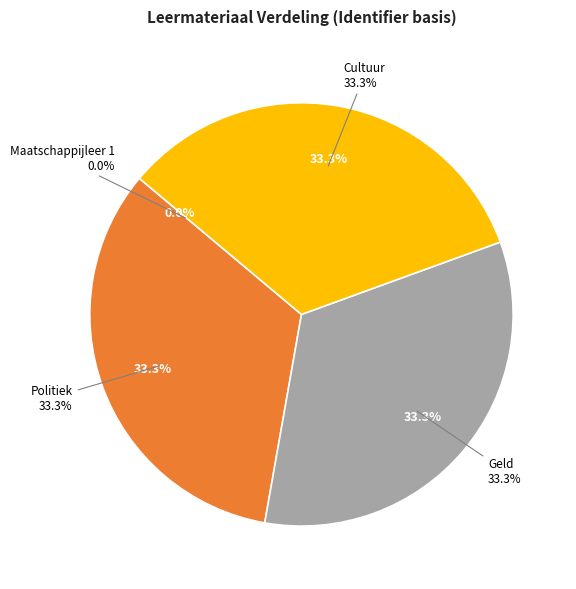

Is the sum of Politiek and Geld greater than half?

Yes